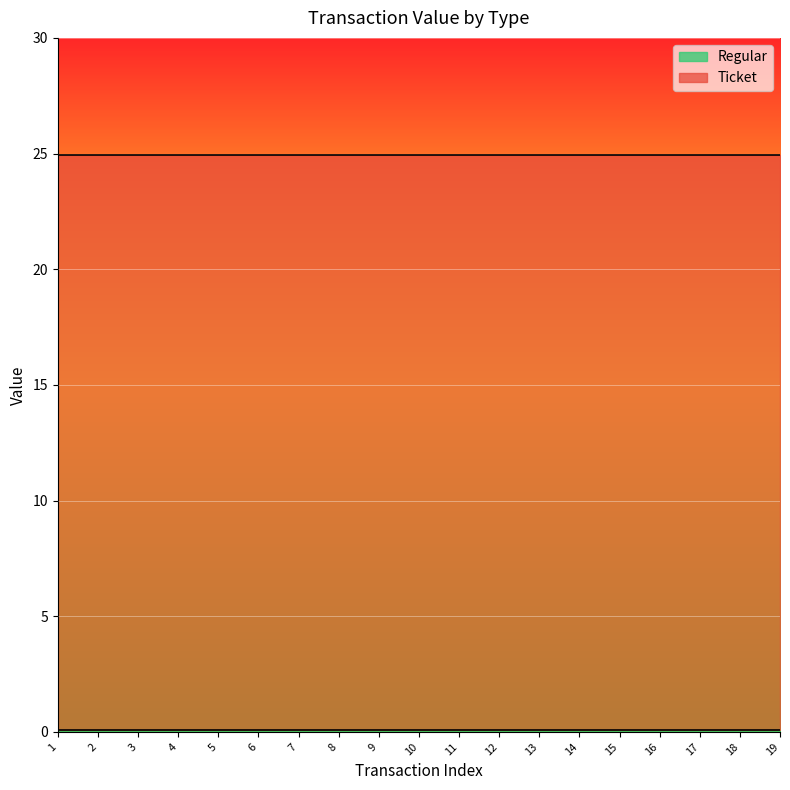

What is the sum of all Regular values?

1.2